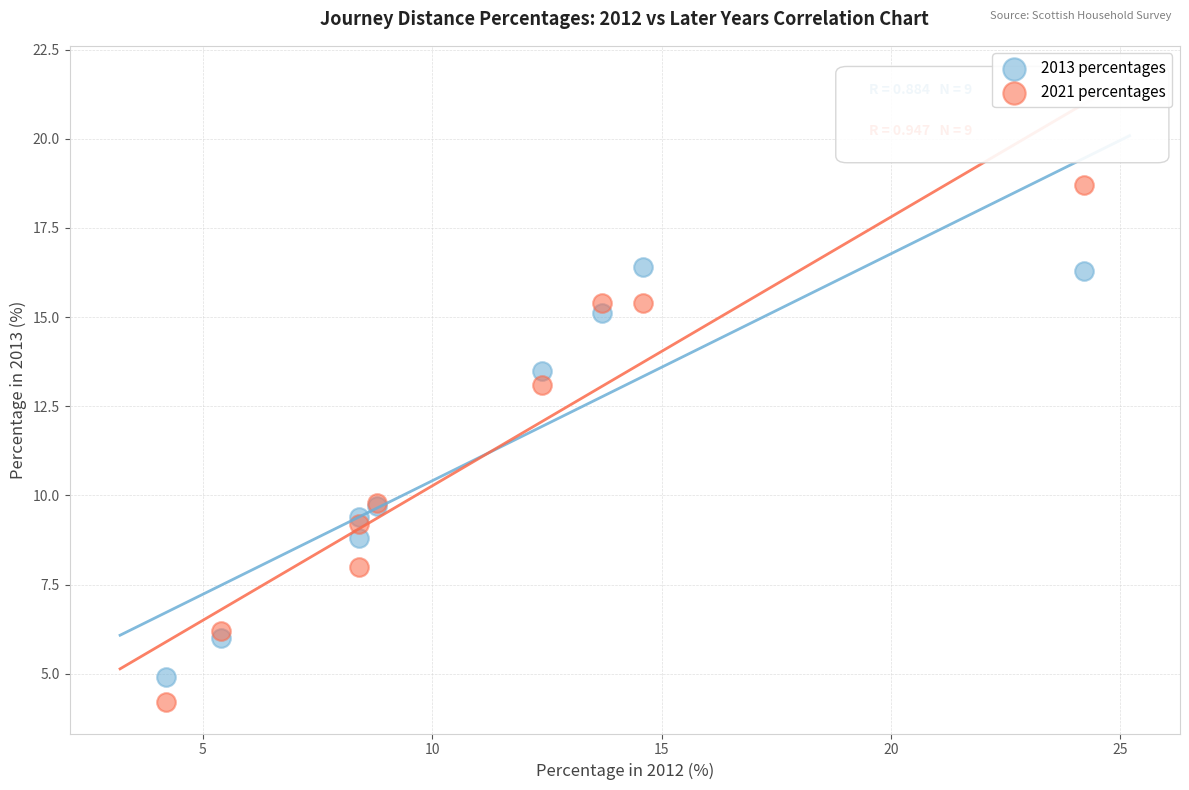

What are all the series names shown in the legend?

2013 percentages, 2021 percentages